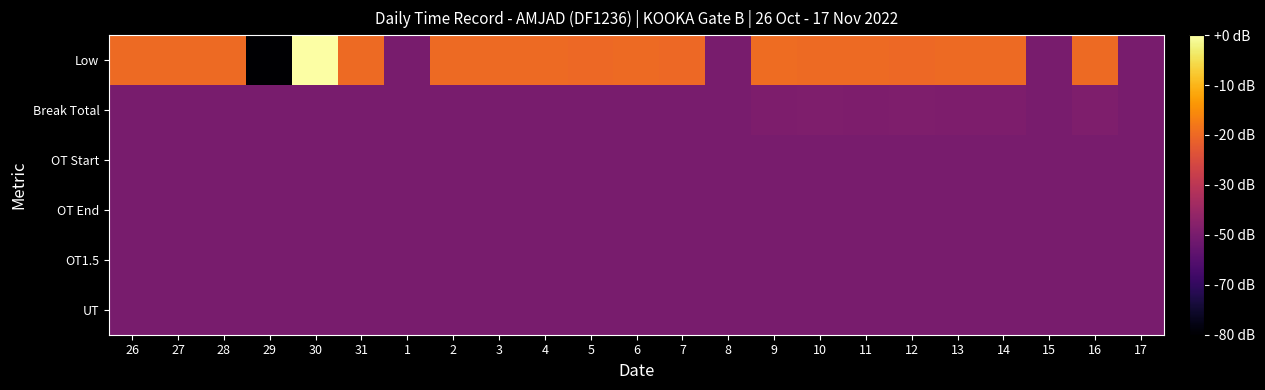

At which category is the sum across all series the highest?

30